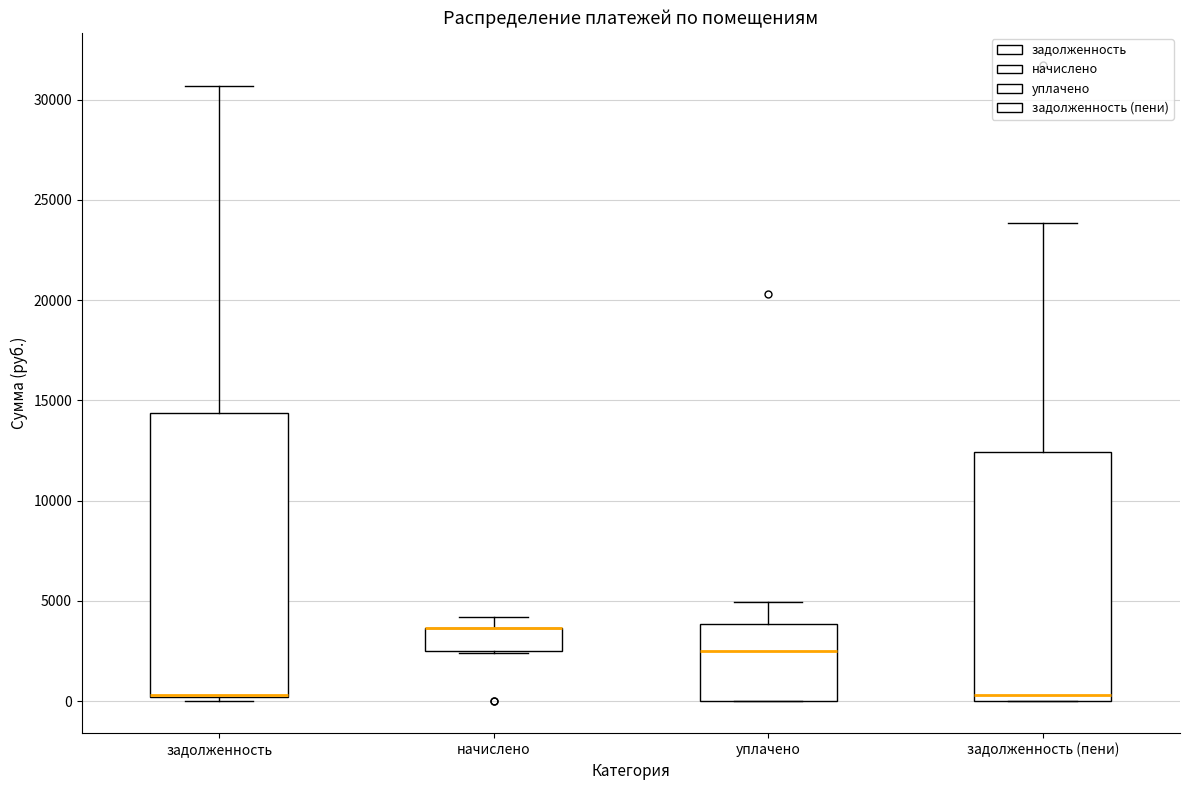

Reading left to right, read every box against the y-axis: the position of its median line, the range the box covers, and the ends of its whiskers. The values are not printed on the chart, so give them approximately, as read against the axis.

задолженность: median 500 (drawn on the box's lower edge), box 0 to 14500, whiskers 0 (just below the box's lower edge) to 30500
начислено: median 3500 (drawn on the box's upper edge), box 2500 to 3500, whiskers 2500 to 4000
уплачено: median 2500, box 0 to 4000, whiskers 0 to 5000
задолженность (пени): median 500, box 0 to 12500, whiskers 0 to 24000